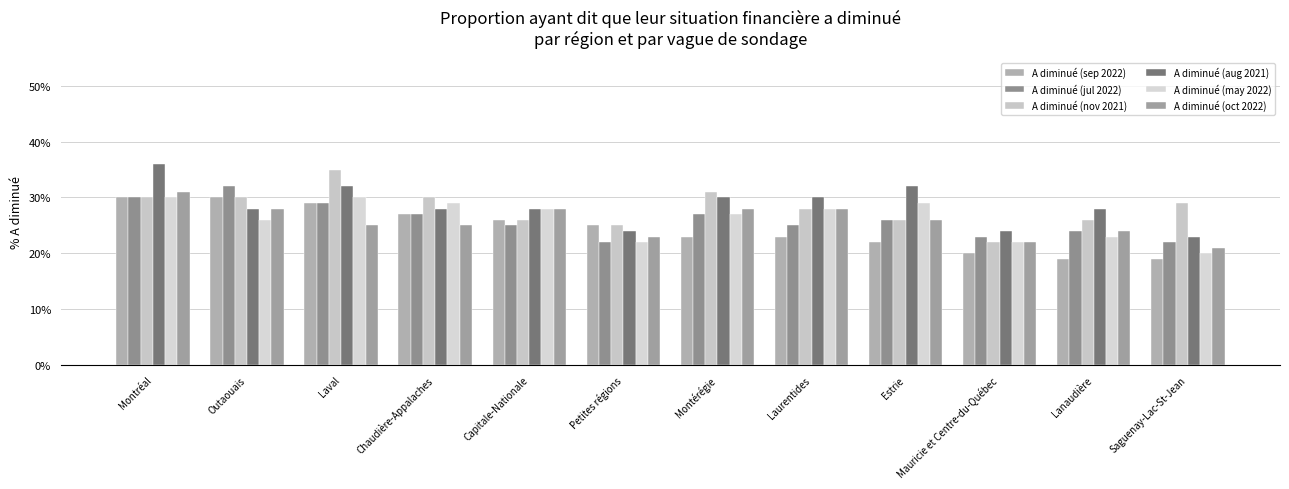

What is the value of the A diminué (aug 2021) bar at the 6th from the left?

24